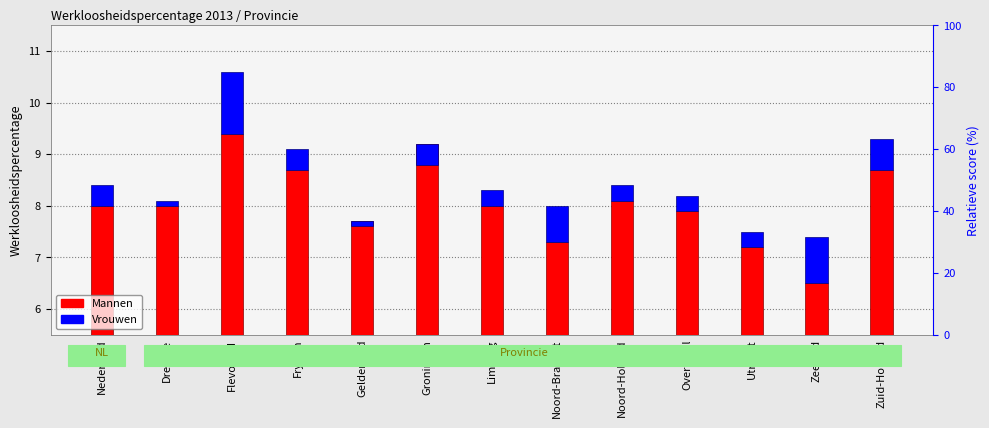

The Mannen series shows 11.9 at Nederland. True or false?

False